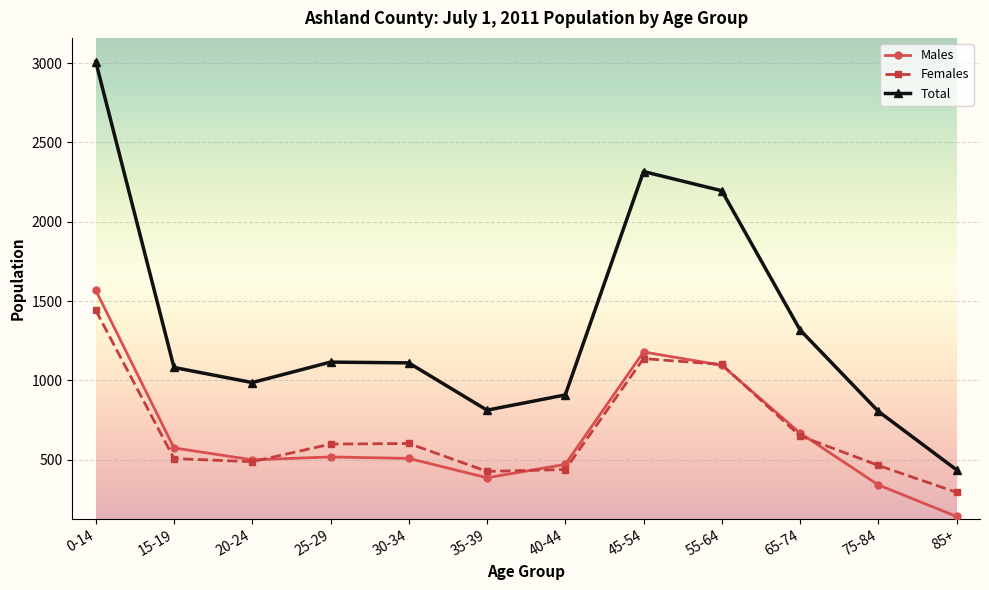

True or false: Total and Males intersect in this chart.

False